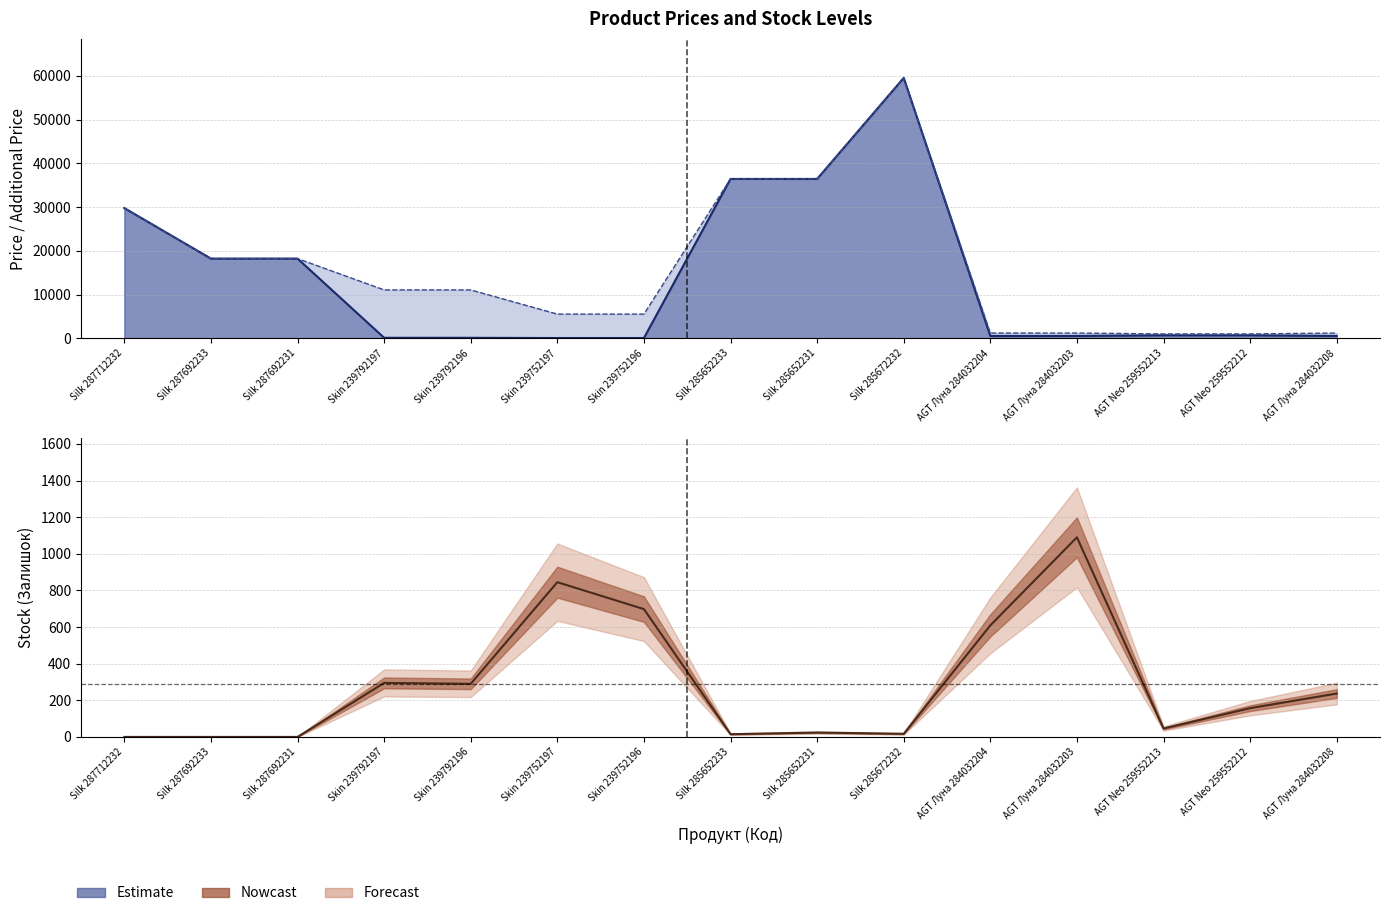

Rank the categories by Залишок value from lowest to highest.

Silk 287712232, Silk 287692233, Silk 287692231, Silk 285652233, Silk 285672232, Silk 285652231, AGT Neo 259552213, AGT Neo 259552212, AGT Луна 284032208, Skin 239792196, Skin 239792197, AGT Луна 284032204, Skin 239752196, Skin 239752197, AGT Луна 284032203